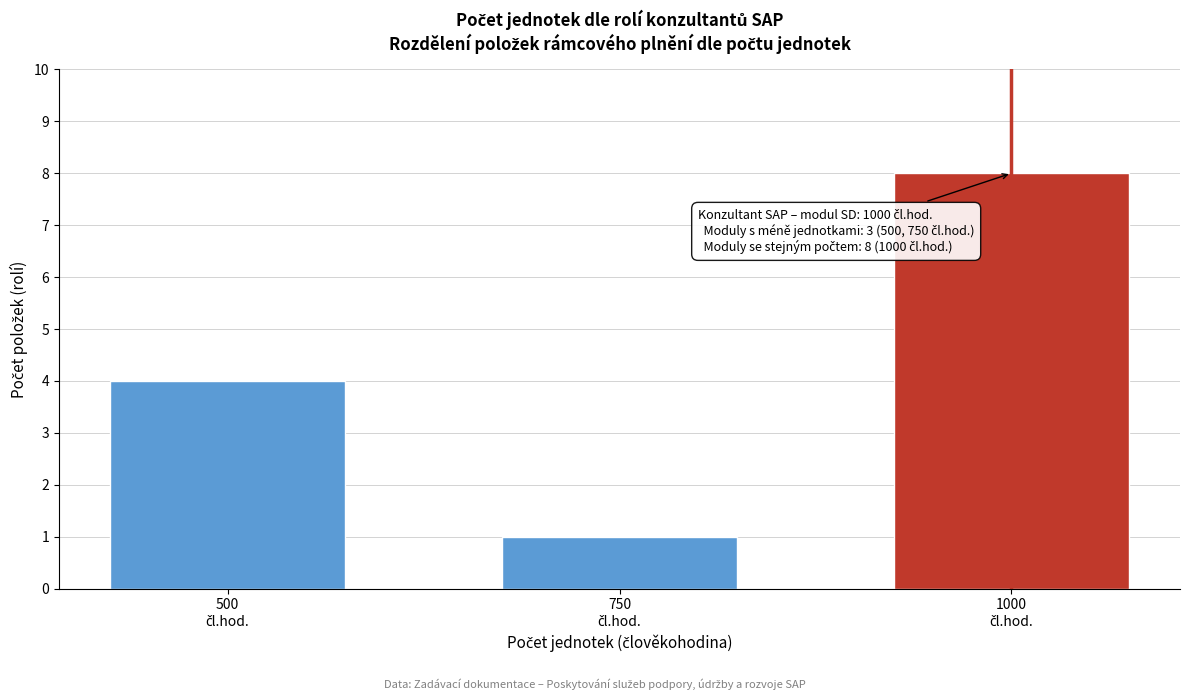

Reading right to left, list all the values displayed in this chart.

8	1	4